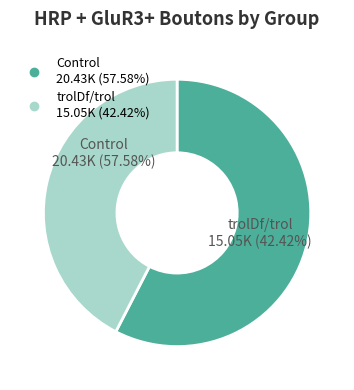

Which has a higher value, Control or trolDf/trol?

Control